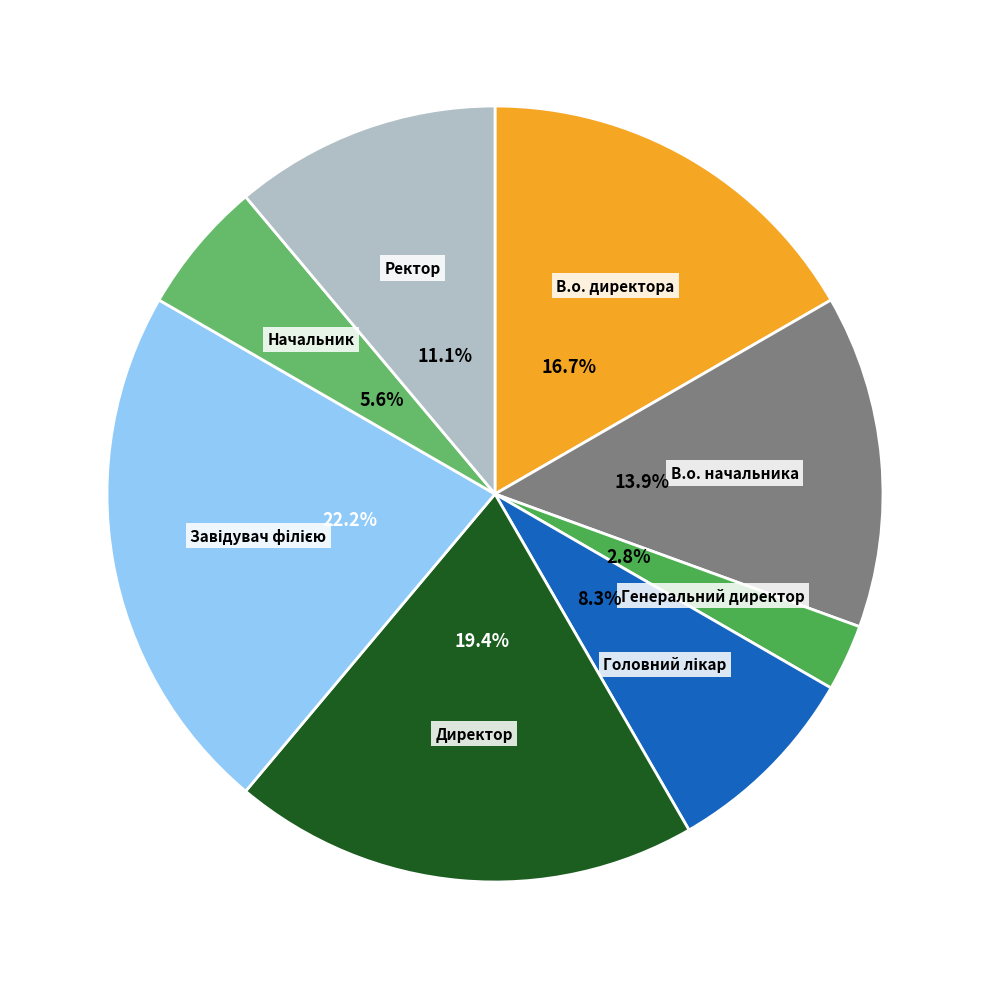

Is there any slice that represents more than half of the pie?

No